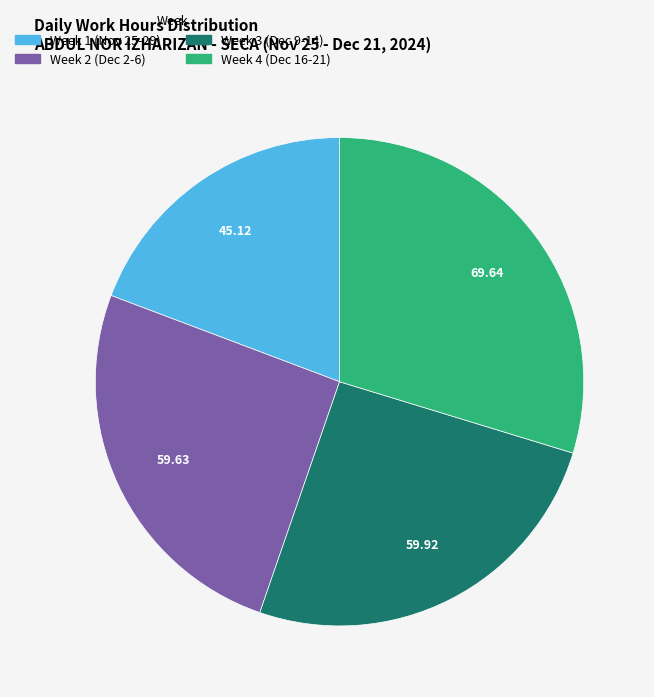

Does any single category account for the majority?

No